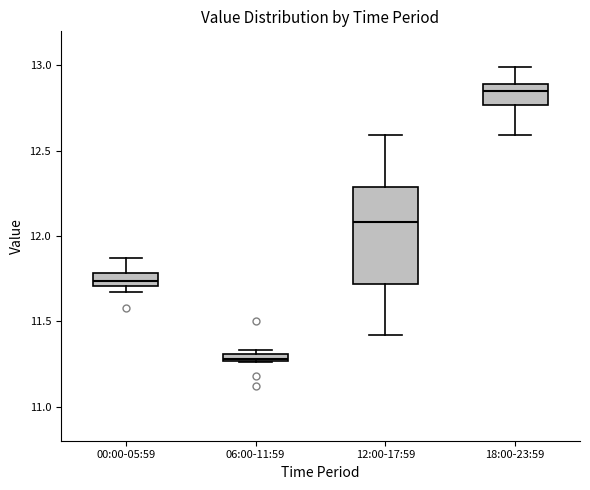

Comparing the boxes themselves (not the whiskers), which one is the tallest?

12:00-17:59